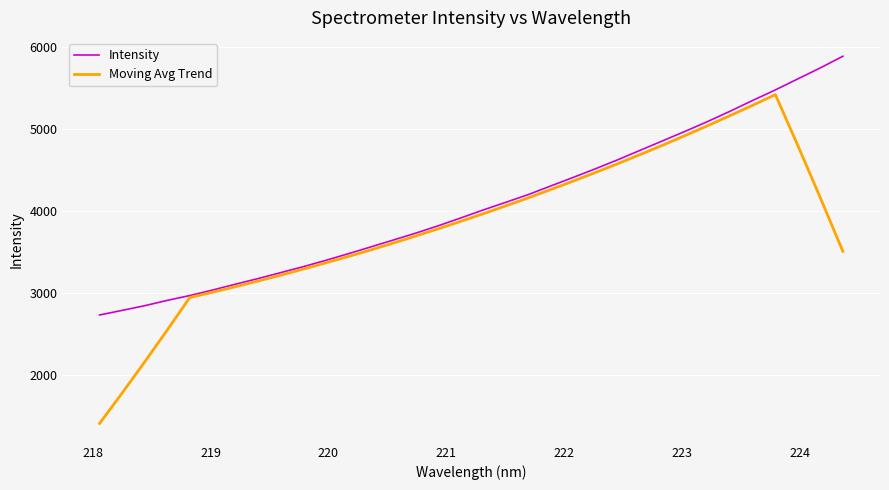

Which series has the largest total across all categories?

Intensity